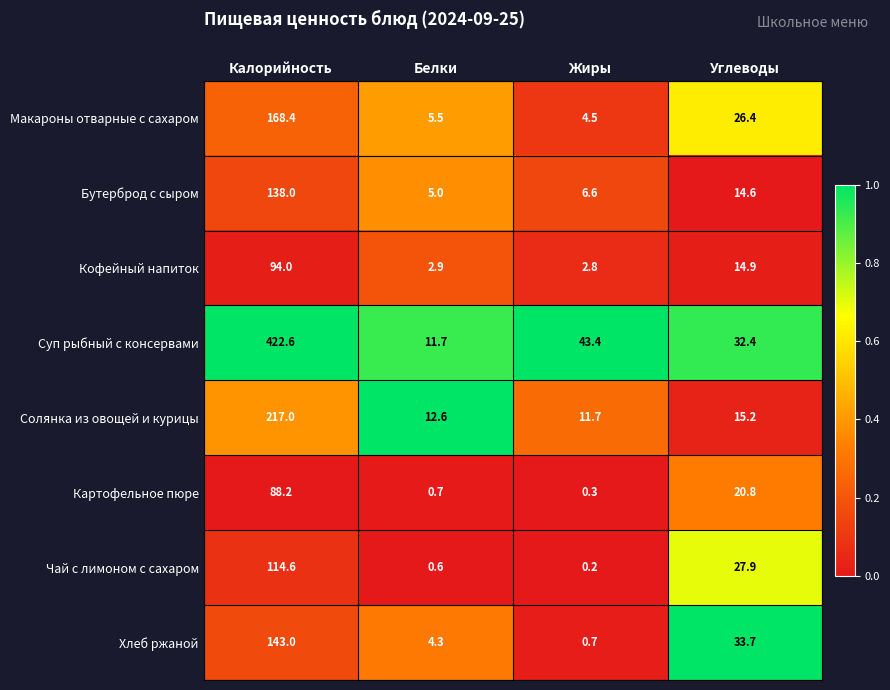

The value of Чай с лимоном с сахаром at Калорийность is 164.6. True or false?

False